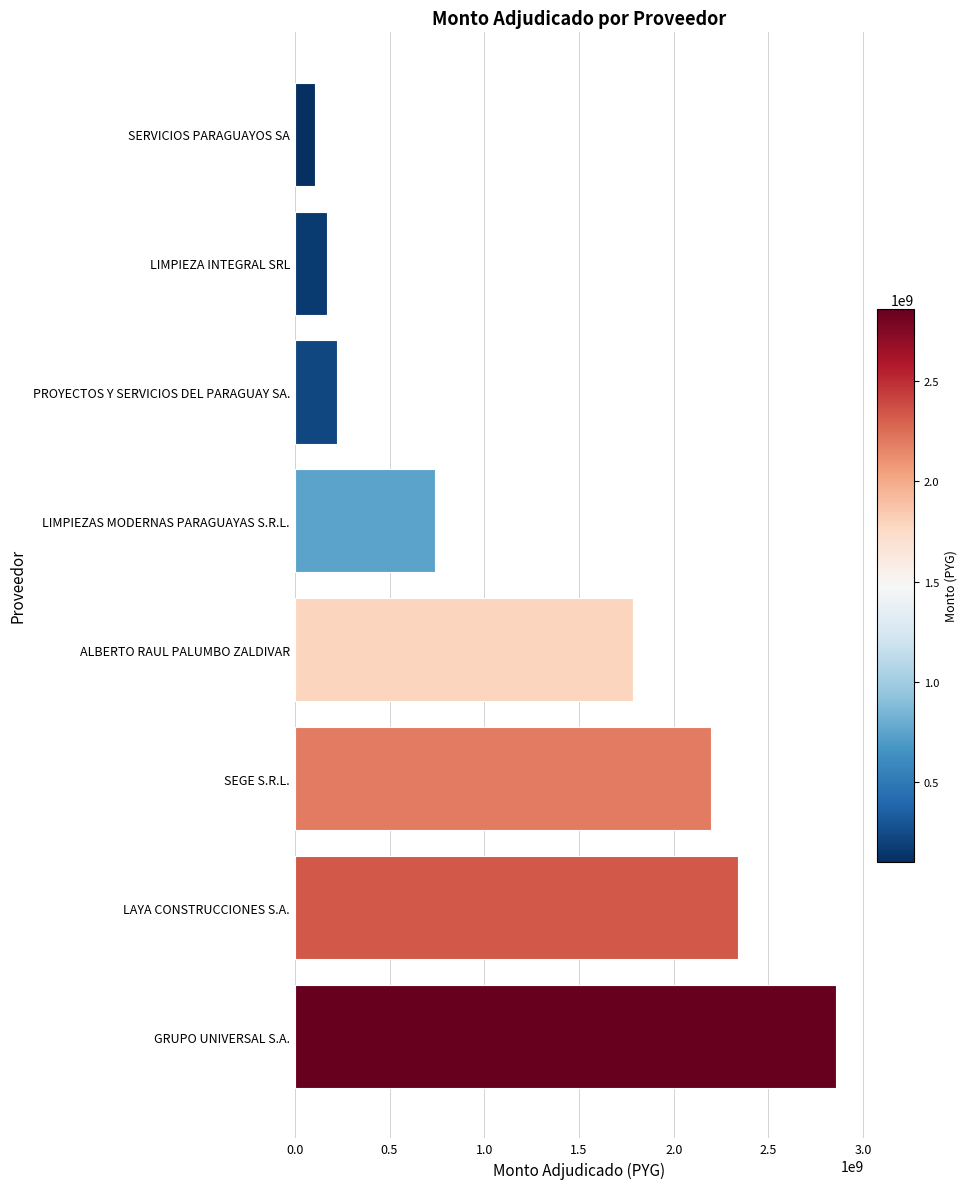

The chart shows a value of 168000000 at LIMPIEZA INTEGRAL SRL. True or false?

True